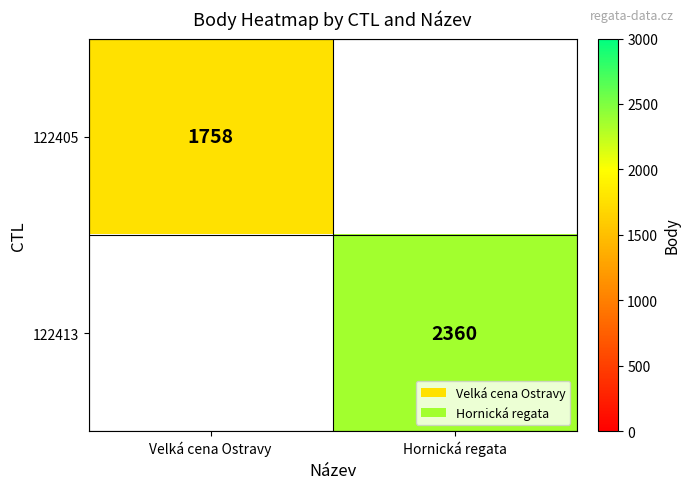

True or false: 122413 has a value of 2360 at Hornická regata.

True